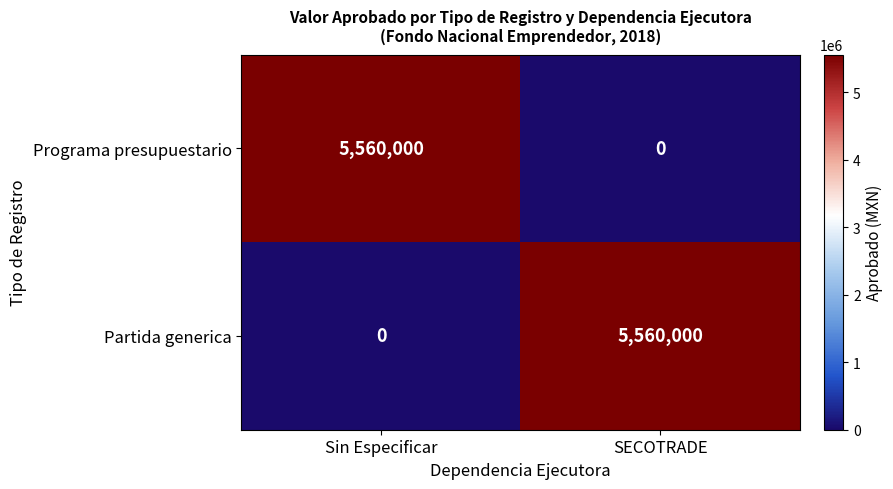

What is the sum of all Programa presupuestario values?

5560000